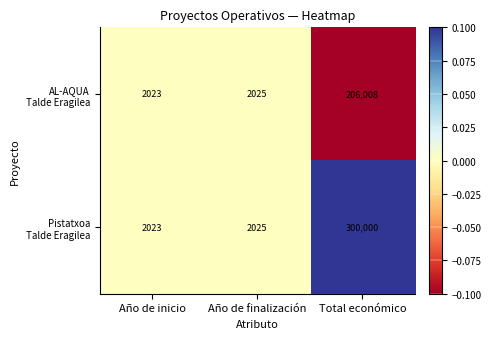

Which category has the lowest value across all series?

Año de inicio